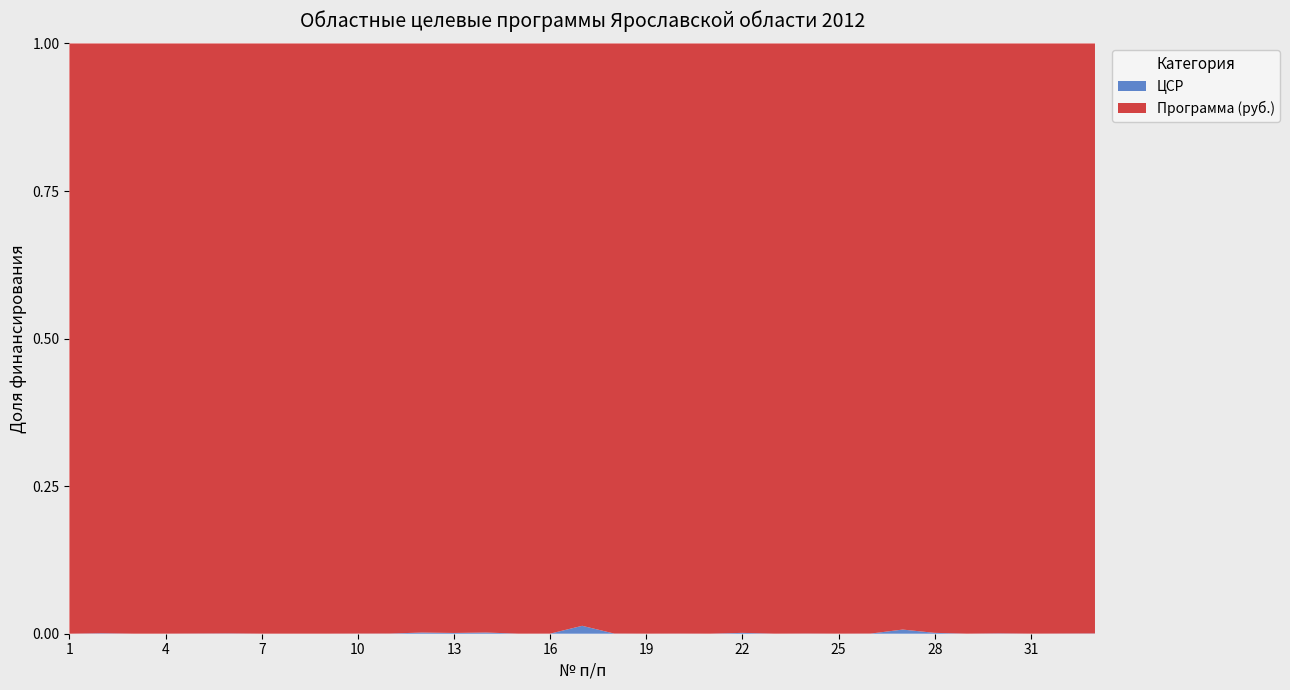

Reading right to left, what are all the values shown in this chart?

Программа (руб.): 33=62500000.0	32=100538526.0	31=300604522.2	30=50000000.0	29=381887082.1	28=18479000.0	27=3832000.0	26=112986000.0	25=375366000.0	24=95900000.0	23=379262149.0	22=18422187.7	21=328101333.9	20=137701223.2	19=301759461.2	18=96380270.0	17=1896840.0	16=217147800.0	15=238275868.7	14=11510000.0	13=17735000.0	12=11464500.0	11=81129568.1	10=105660000.0	9=246100000.0	8=278432000.0	7=285190913.8	6=46101300.0	5=71600000.0	4=272397314.0	3=335374185.0	2=27260000.0	1=2018961537.0
ЦСР: 33=28000.0	32=27900.0	31=27800.0	30=27600.0	29=27500.0	28=27300.0	27=27200.0	26=27000.0	25=26900.0	24=26600.0	23=26400.0	22=26300.0	21=26200.0	20=26100.0	19=26000.0	18=25900.0	17=25800.0	16=25300.0	15=24000.0	14=23500.0	13=22900.0	12=22800.0	11=22400.0	10=21600.0	9=21500.0	8=21300.0	7=21200.0	6=21100.0	5=21000.0	4=20900.0	3=20800.0	2=20500.0	1=20400.0